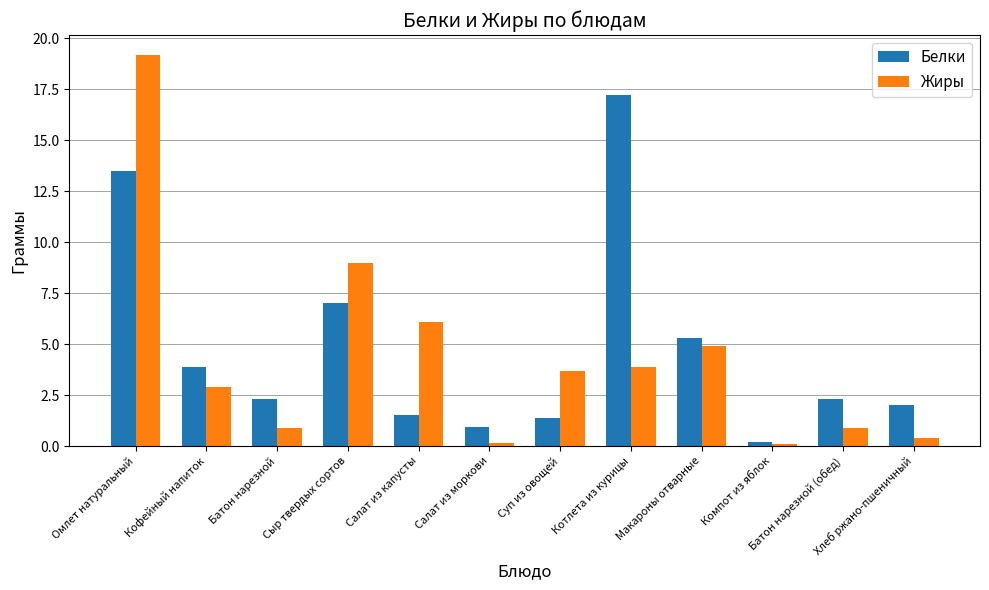

Between Сыр твердых сортов and Макароны отварные, which series saw the biggest shift?

Жиры